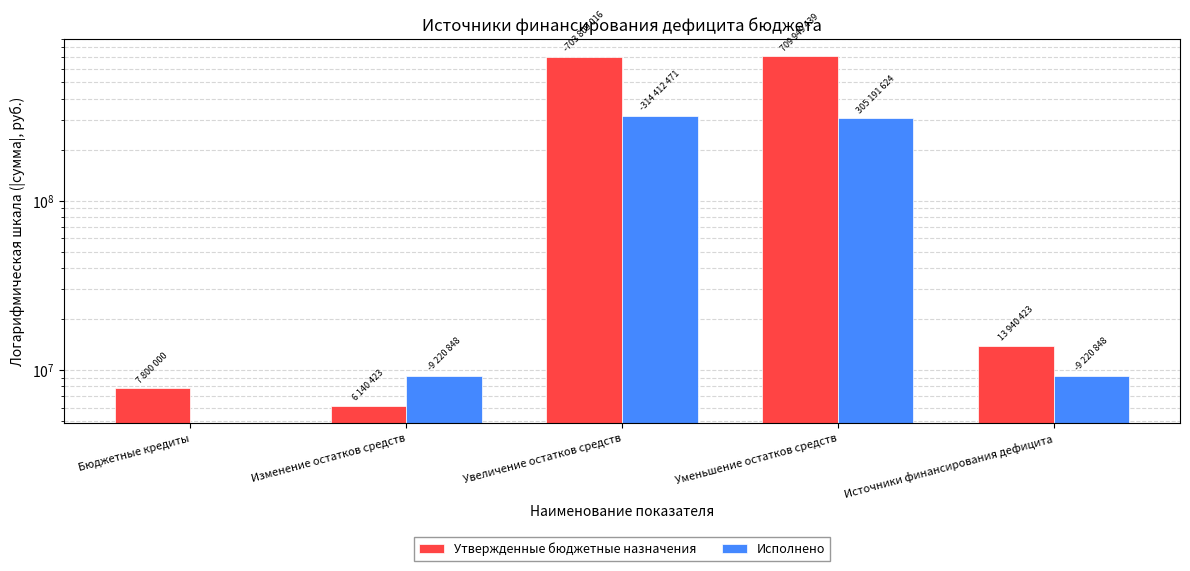

Which has a higher value, Источники финансирования дефицита or Уменьшение остатков средств?

Уменьшение остатков средств